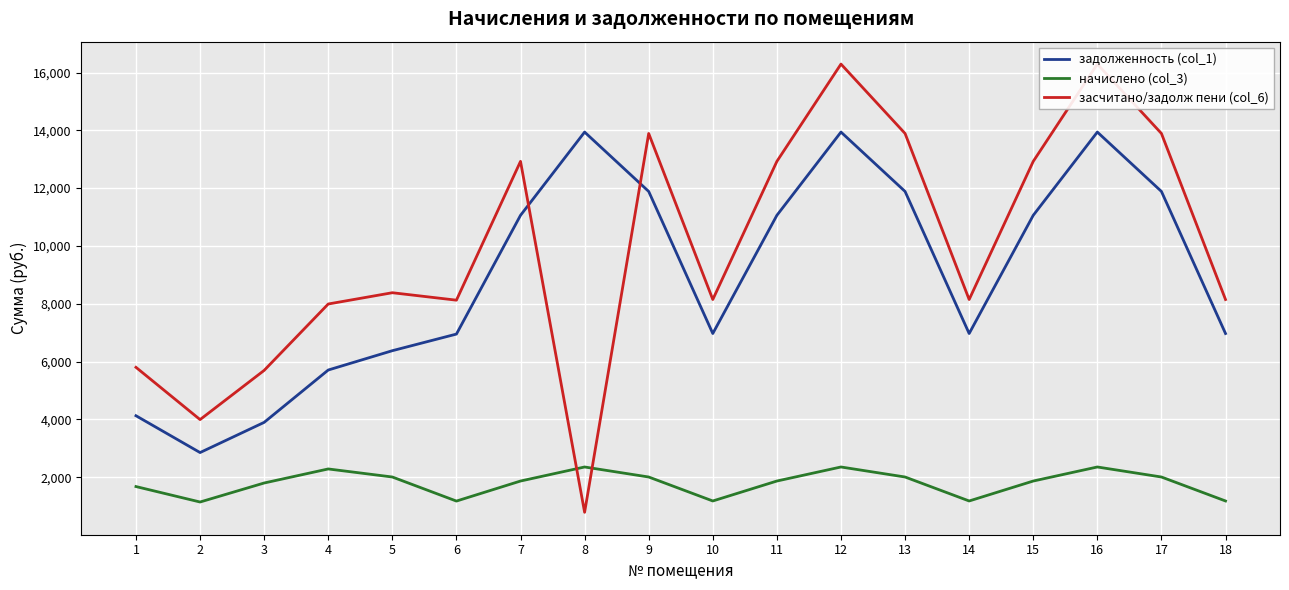

At 11, list the series in order from smallest to largest.

начислено (col_3), задолженность (col_1), засчитано/задолж пени (col_6)